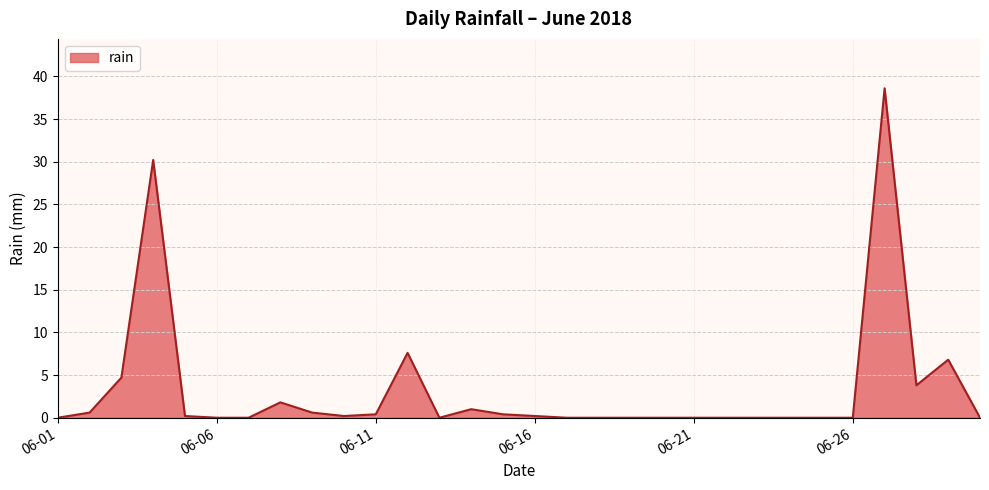

How many lines are shown in the chart?

1